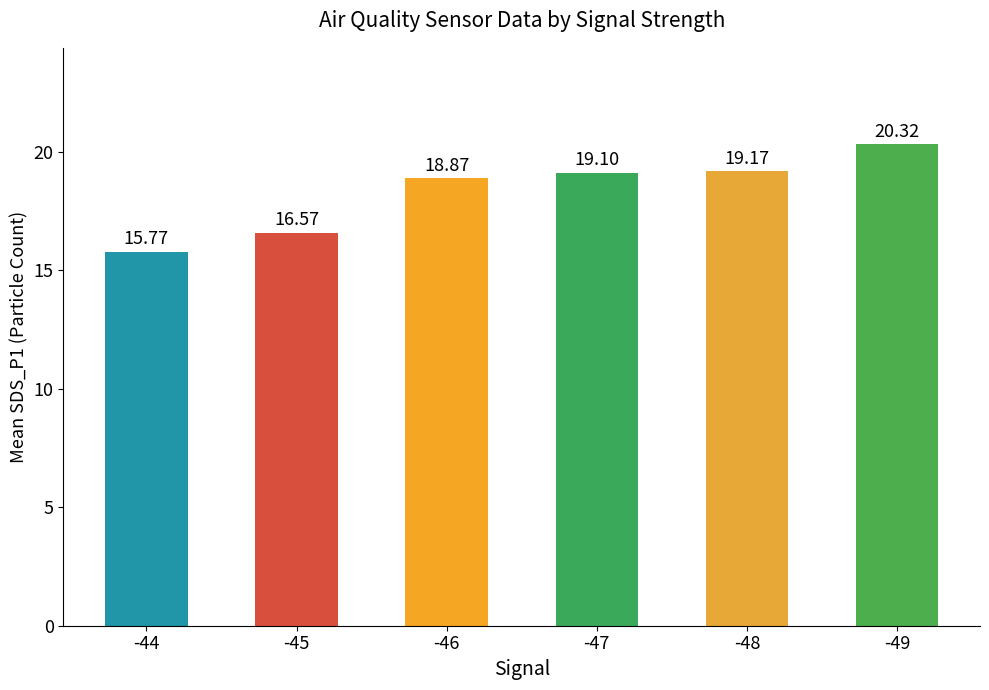

What is the difference between the values at -48 and -45?

2.6